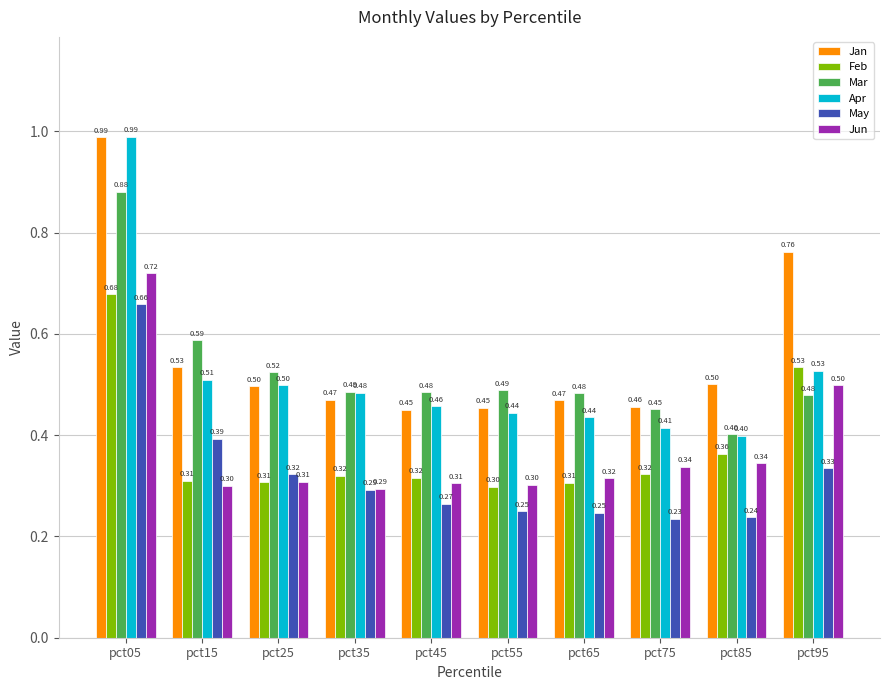

Which series has the largest range (max minus min)?

Apr